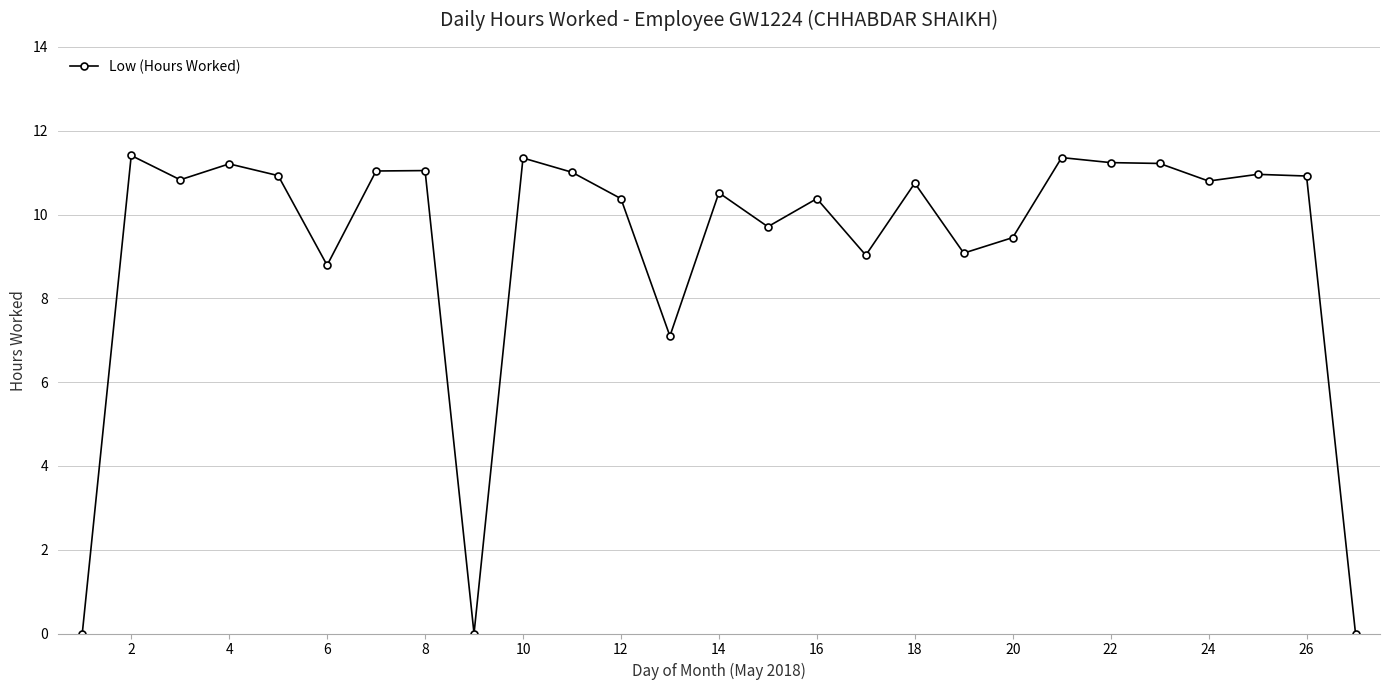

How many lines are shown in the chart?

1